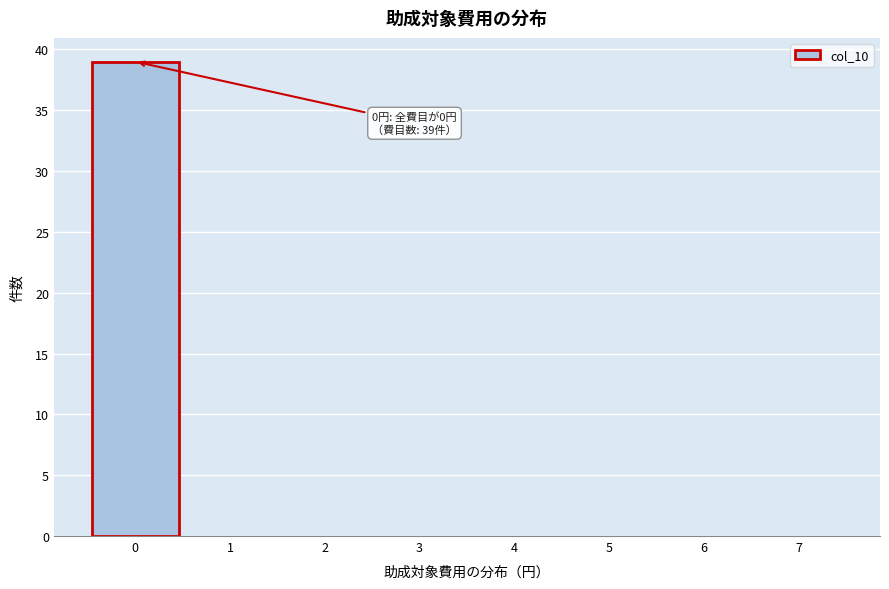

Which range on the x-axis has the tallest bar?

-0.5 to 0.5